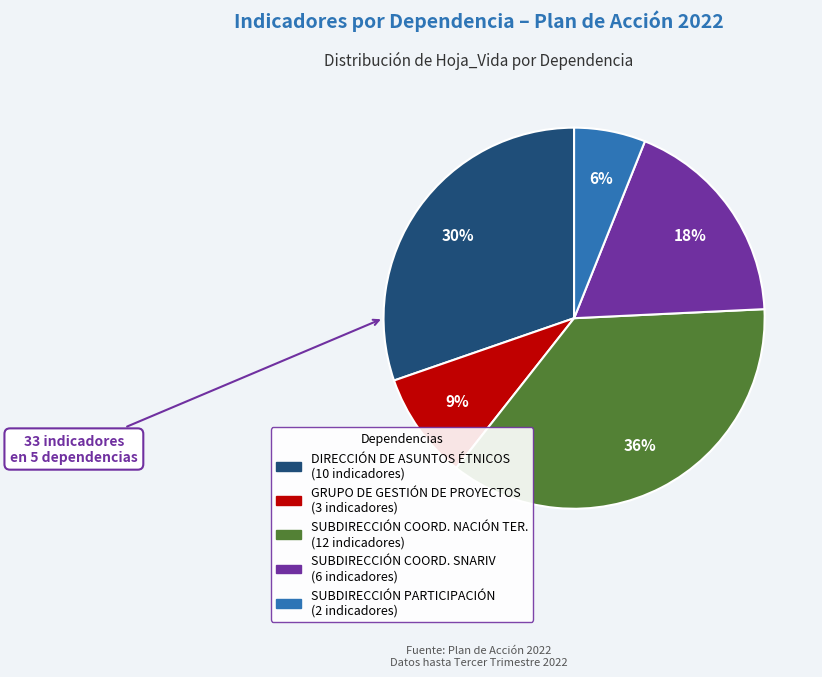

To the nearest percent, what is the average slice percentage?

20%